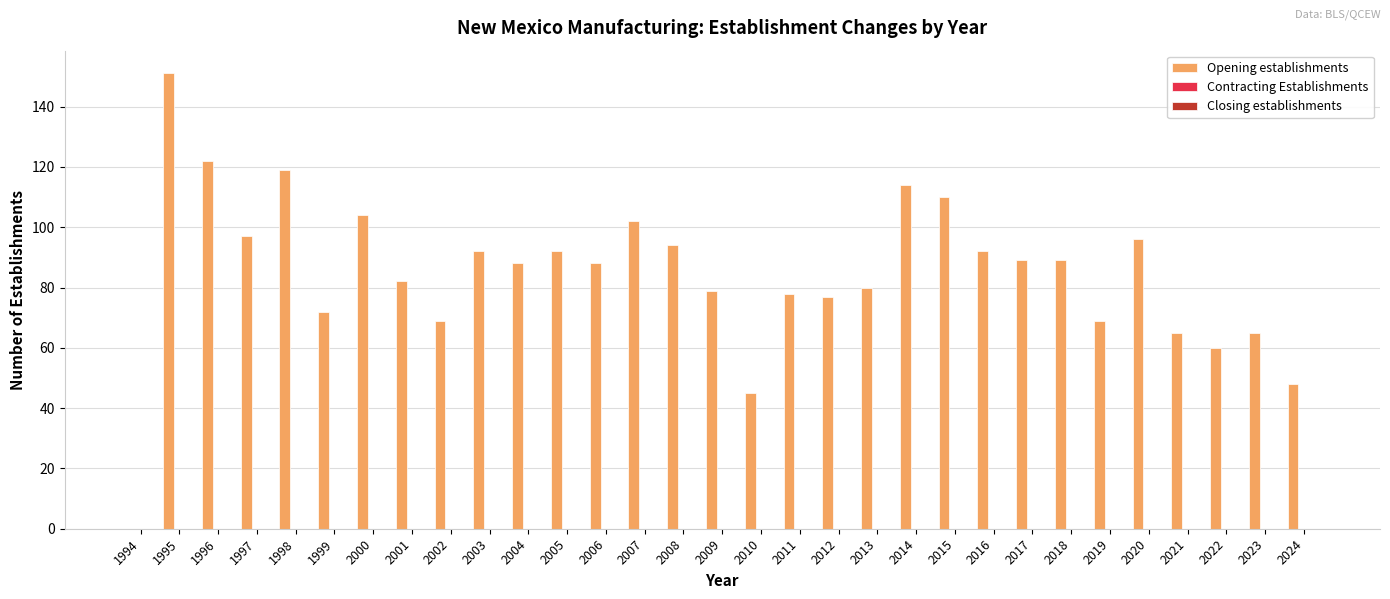

What is the maximum value shown in the chart?

151